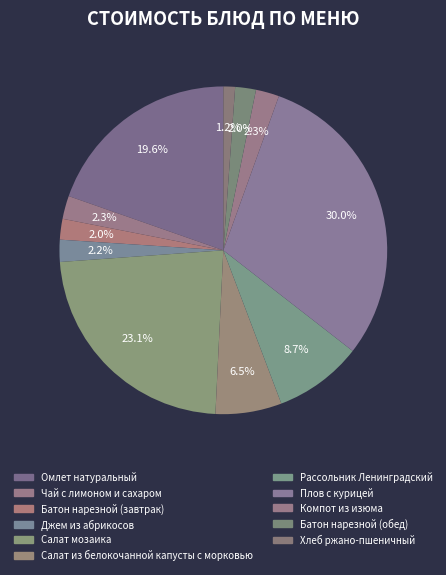

Which has a higher value, Салат из белокочанной капусты с морковью or Батон нарезной (обед)?

Салат из белокочанной капусты с морковью